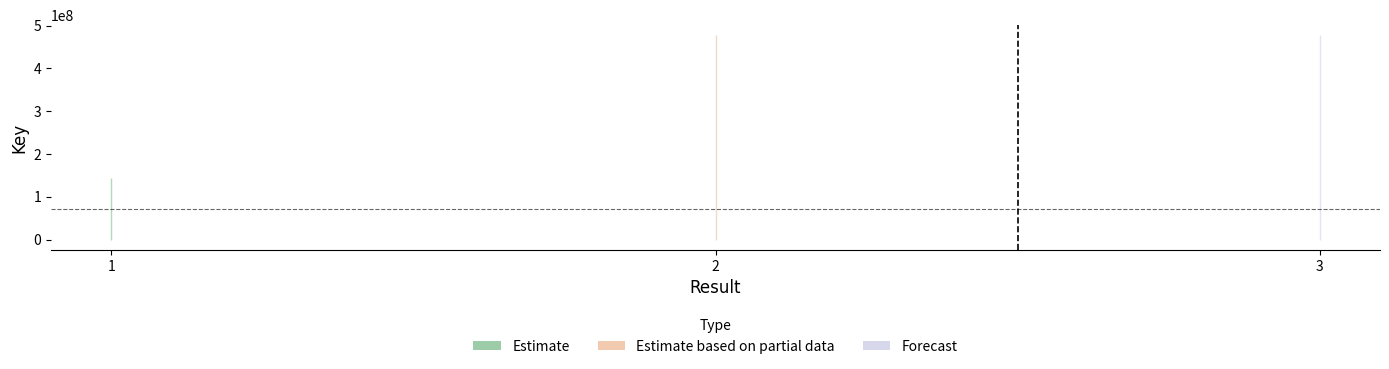

How many lines are shown in the chart?

1